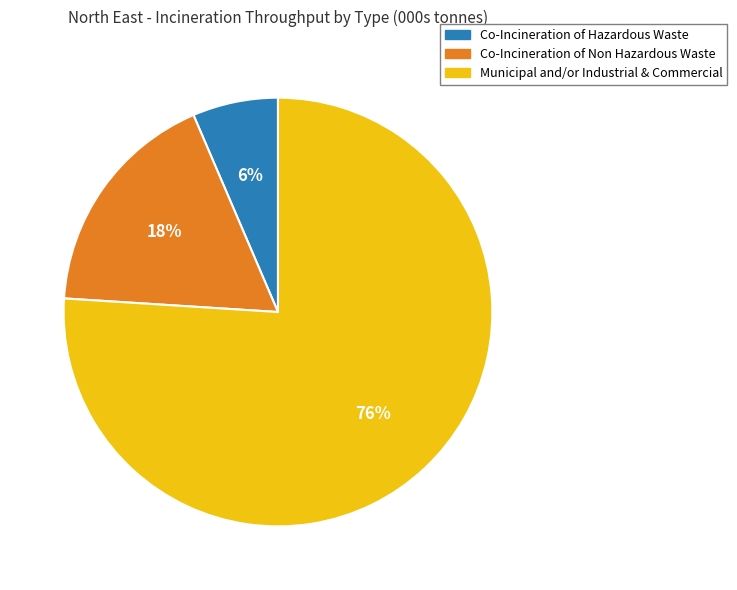

Combined, do Co-Incineration of Non Hazardous Waste and Co-Incineration of Hazardous Waste account for over 50%?

No